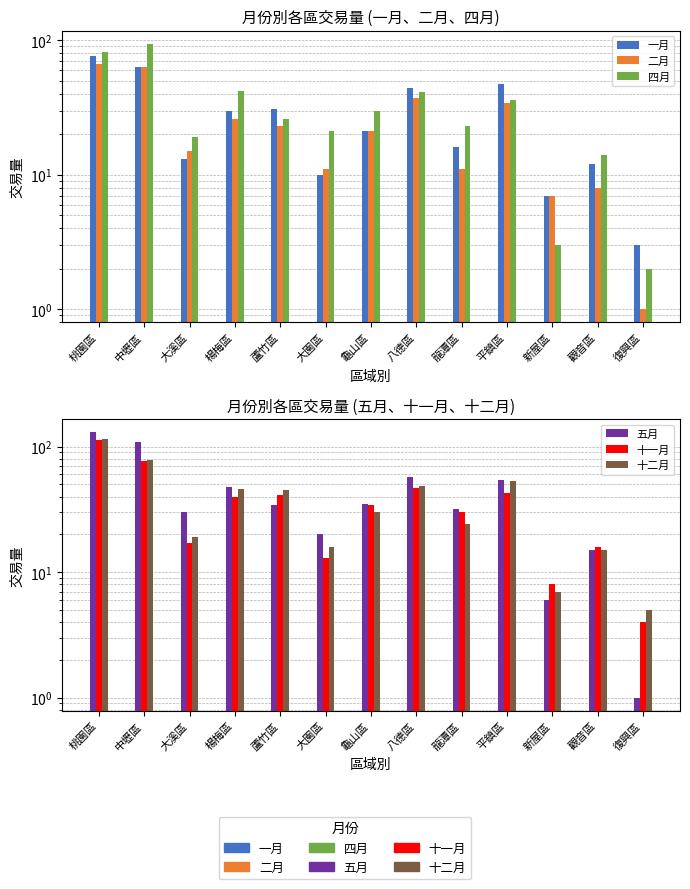

Which label corresponds to the largest value in the chart?

桃園區